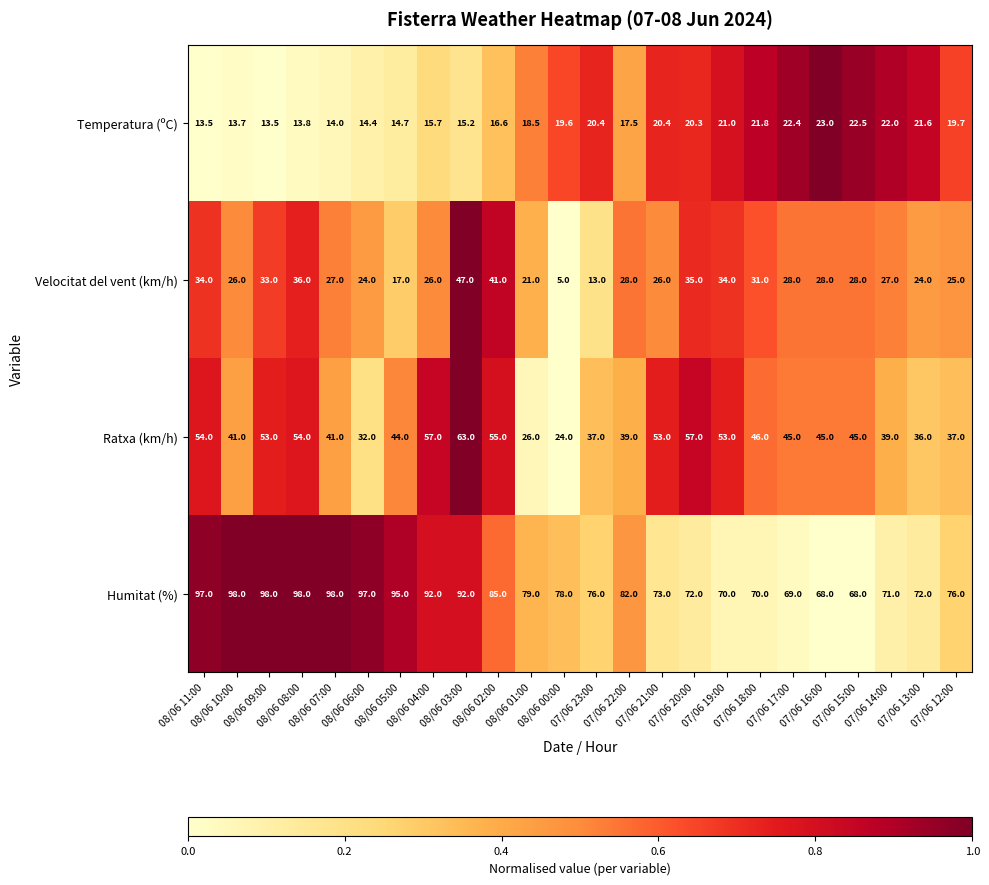

Rank the series by their maximum value, from lowest to highest.

Temperatura (ºC), Velocitat del vent (km/h), Ratxa (km/h), Humitat (%)